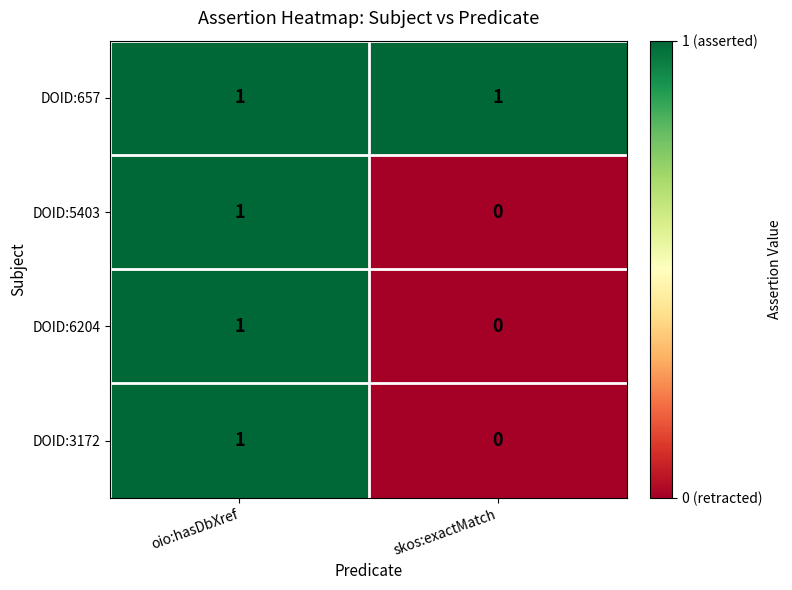

Reading right to left, transcribe all the data shown in this chart.

DOID:657: skos:exactMatch=1	oio:hasDbXref=1
DOID:5403: skos:exactMatch=0	oio:hasDbXref=1
DOID:6204: skos:exactMatch=0	oio:hasDbXref=1
DOID:3172: skos:exactMatch=0	oio:hasDbXref=1